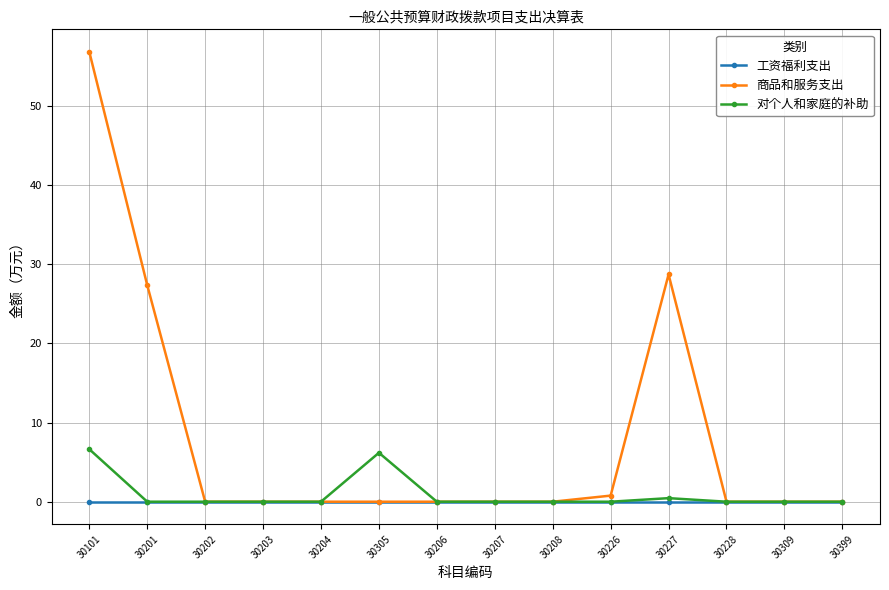

The value of 商品和服务支出 at 30228 is 0.0. True or false?

True